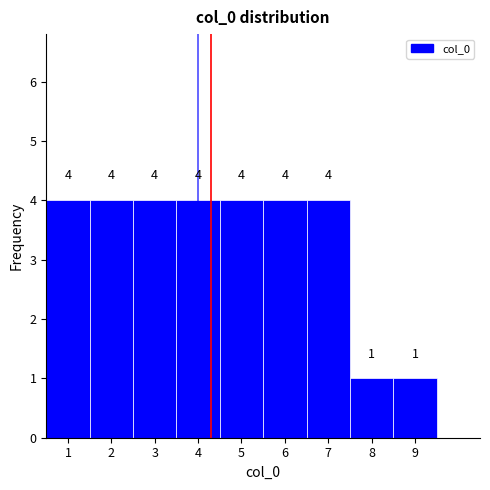

Reading left to right, transcribe this chart: for each bar, give the range it covers on the x-axis and its height.

0.5 to 1.5: 4
1.5 to 2.5: 4
2.5 to 3.5: 4
3.5 to 4.5: 4
4.5 to 5.5: 4
5.5 to 6.5: 4
6.5 to 7.5: 4
7.5 to 8.5: 1
8.5 to 9.5: 1